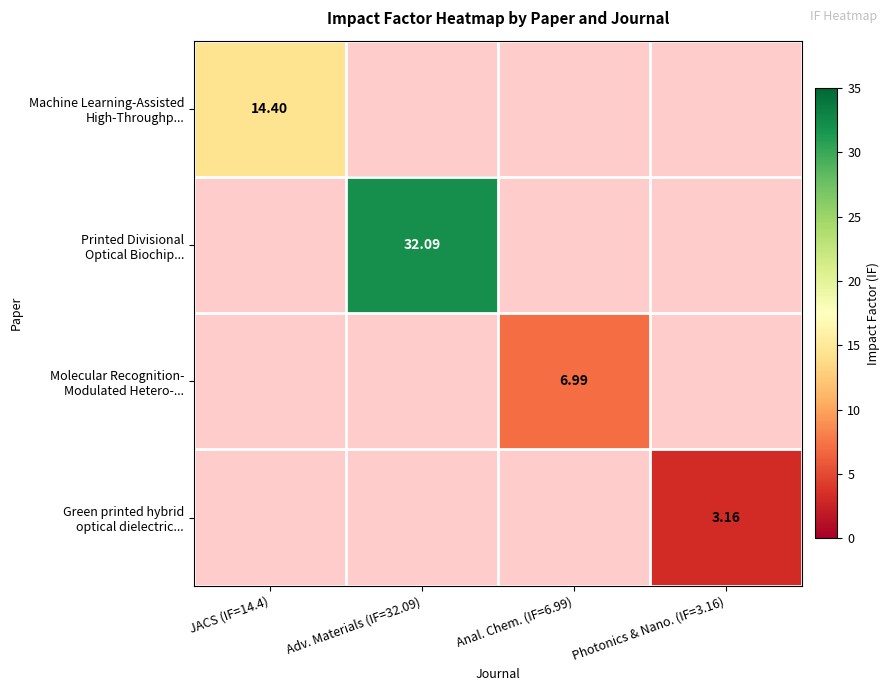

Count the number of data series in this chart.

4